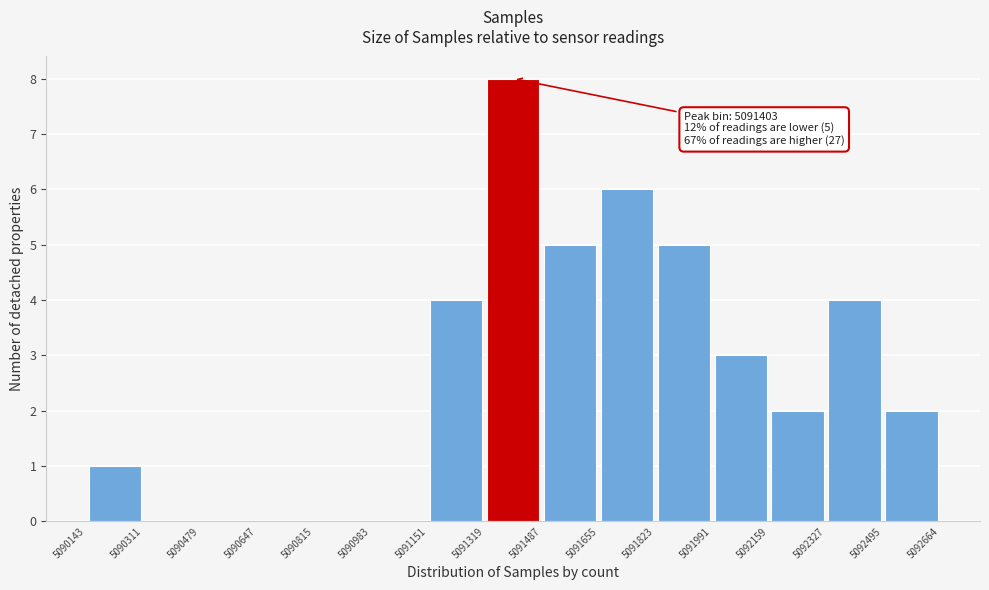

Over which range of the x-axis is the bar tallest?

5091319 to 5091487